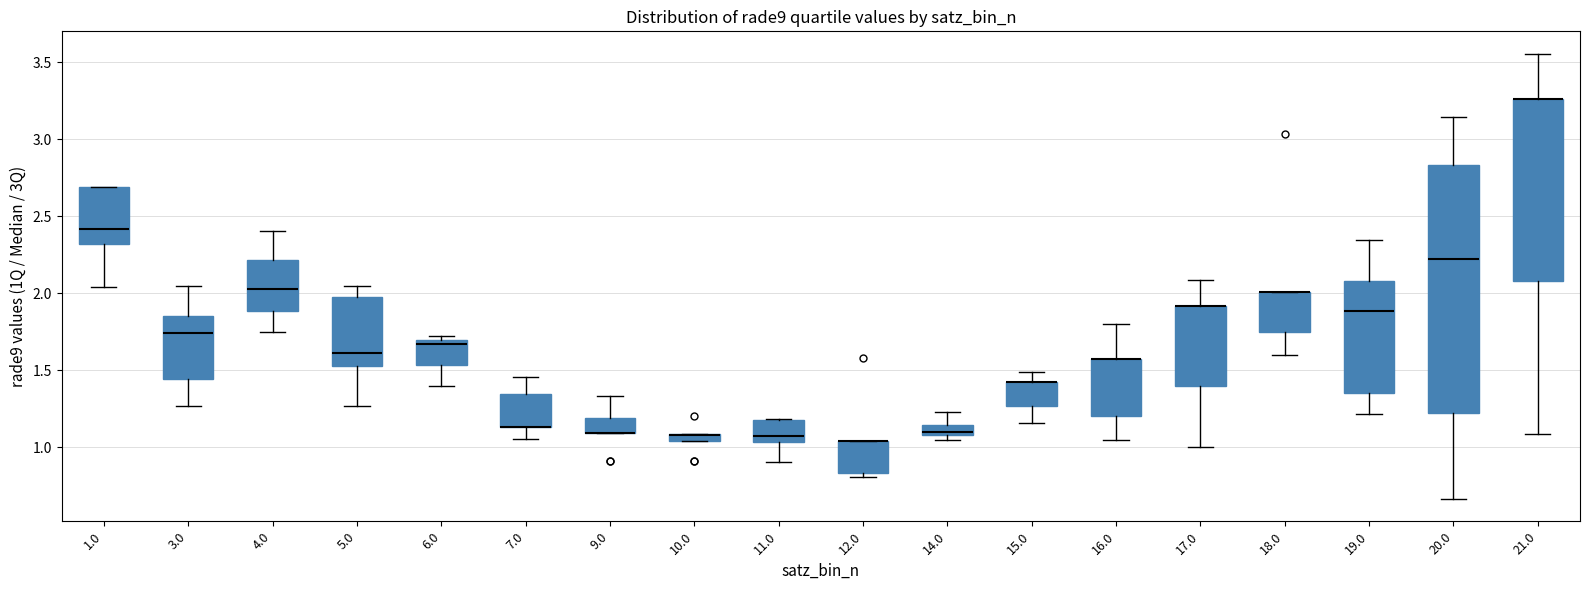

Where is the lower edge of the box at x = 12.0 on the y-axis? The values are not printed on the chart, so give them approximately, as read against the axis.

0.85